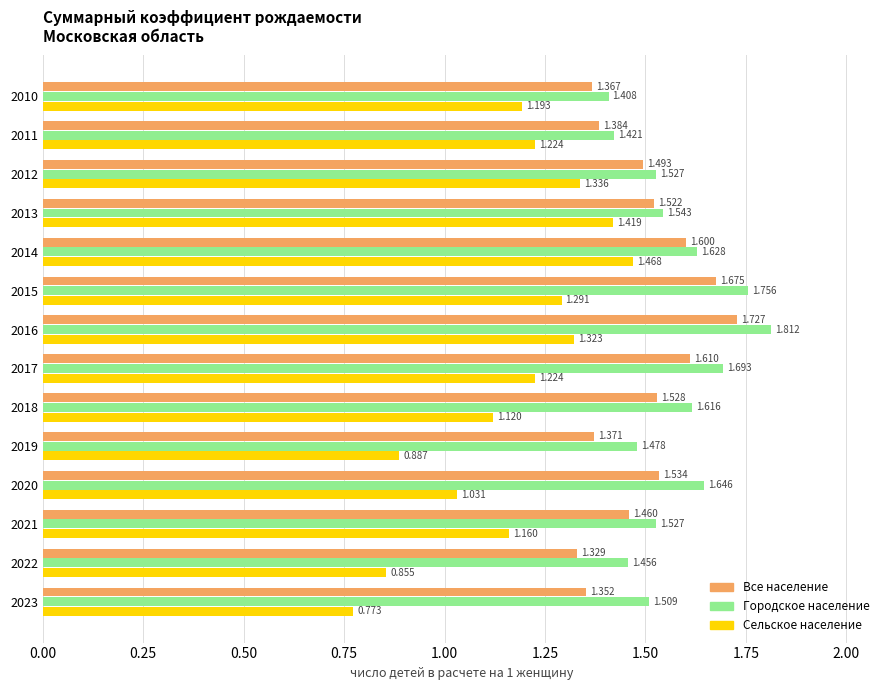

Which series has the largest total across all categories?

Городское население